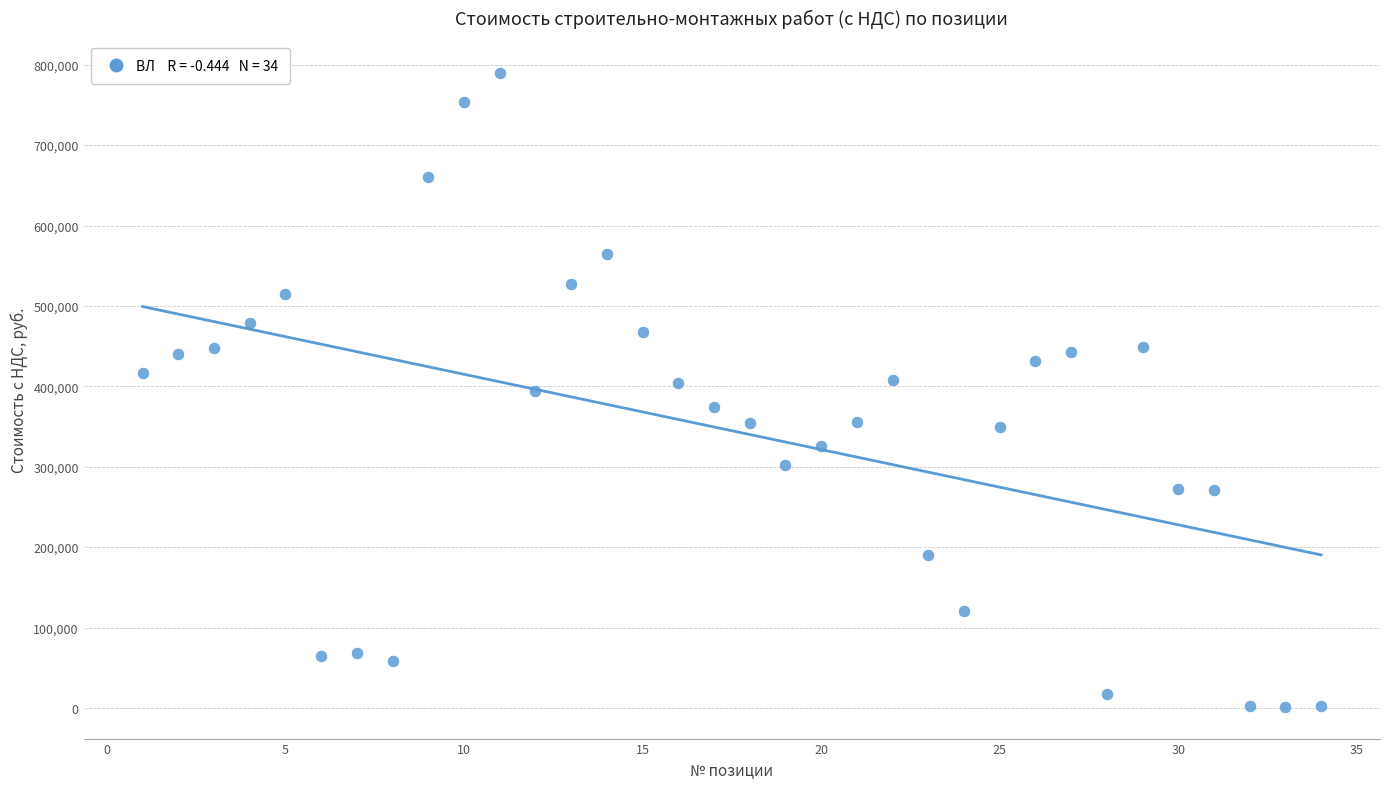

What is the range of Y values (max minus min)?

788870.3